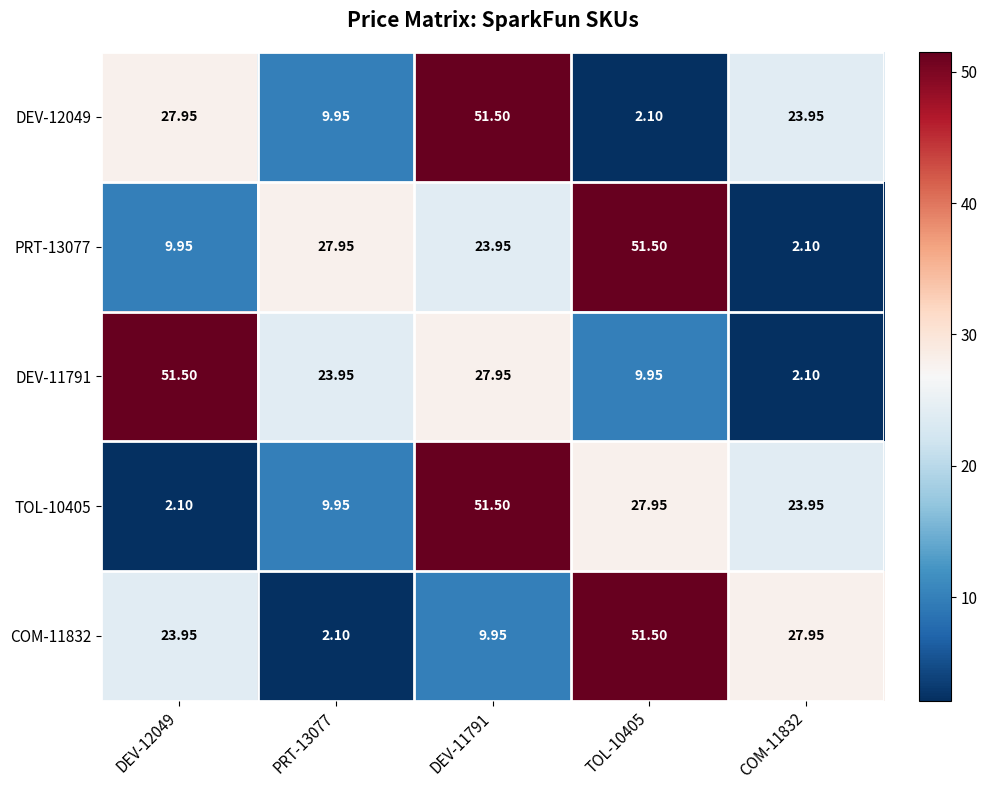

Is the value of DEV-12049 at PRT-13077 greater than the value of PRT-13077 at PRT-13077?

No